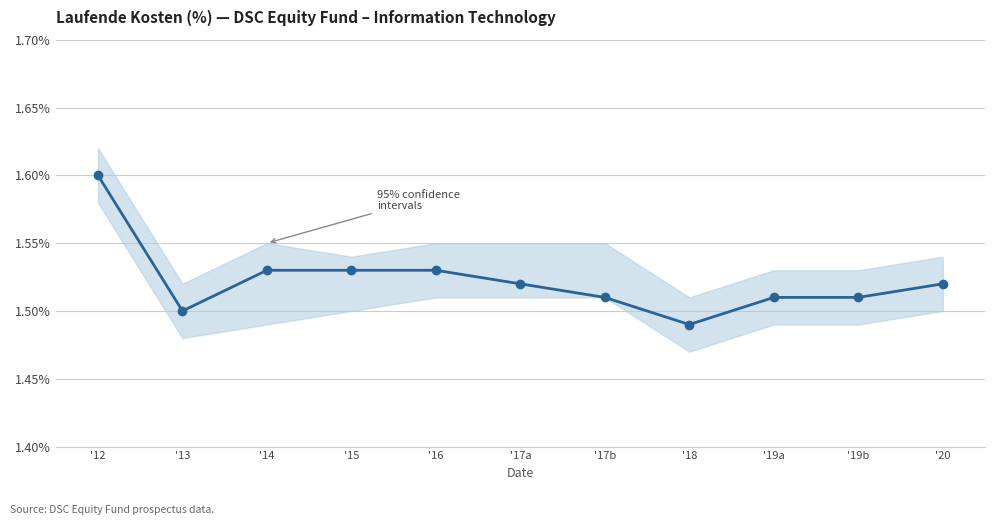

List the labels in order of value, largest first.

'12, '14, '15, '16, '17a, '20, '17b, '19a, '19b, '13, '18